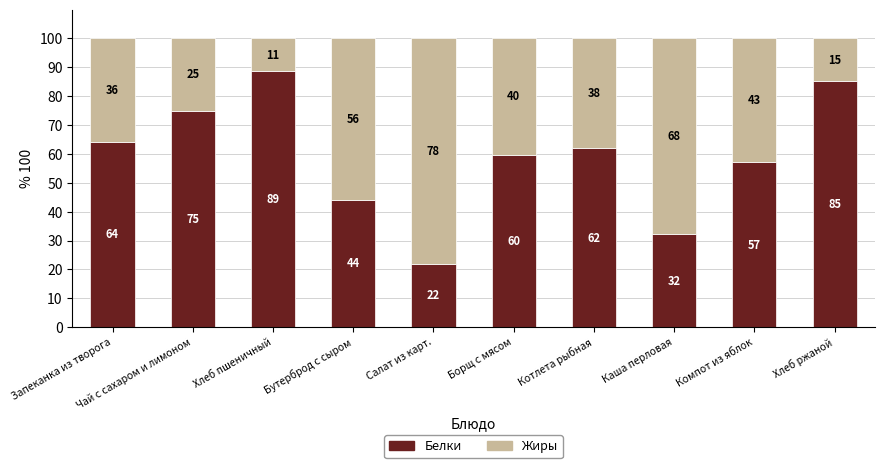

Read the Белки value at Хлеб пшеничный.

88.8